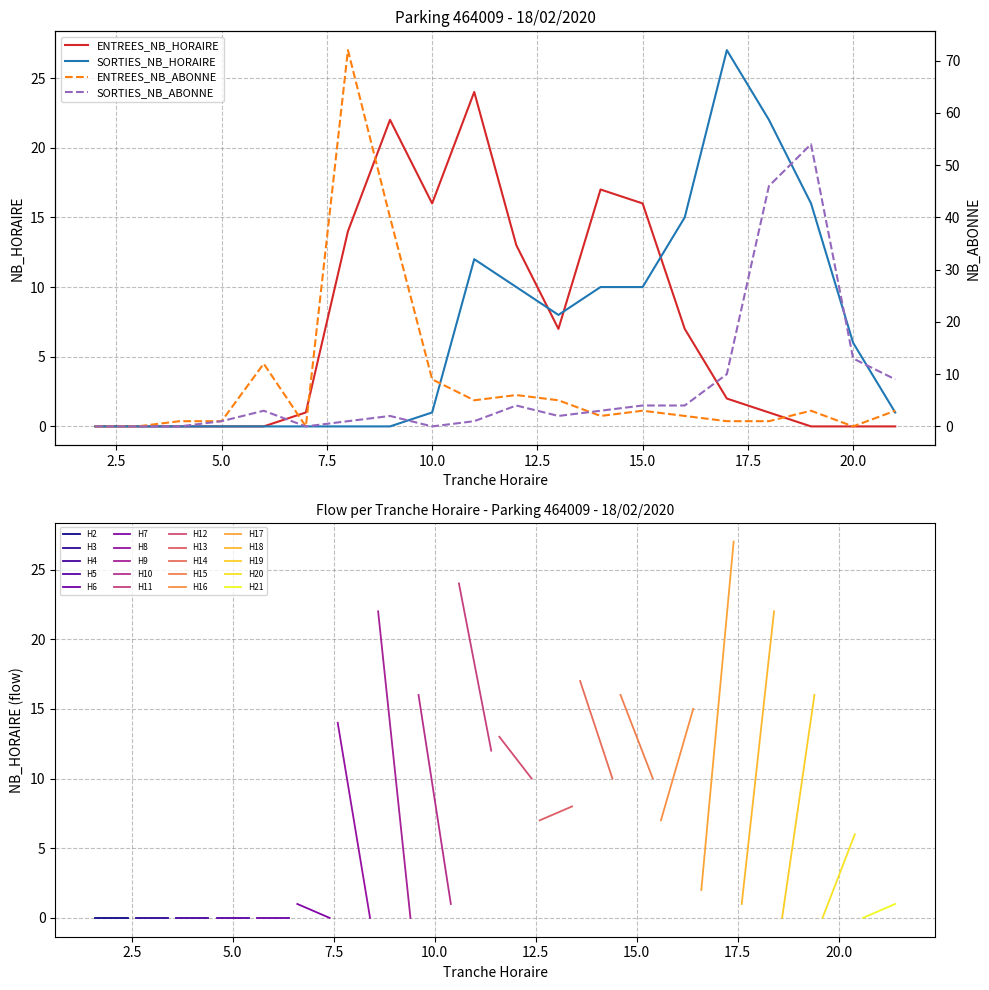

True or false: SORTIES_NB_ABONNE has a value of 2 at 16.

False